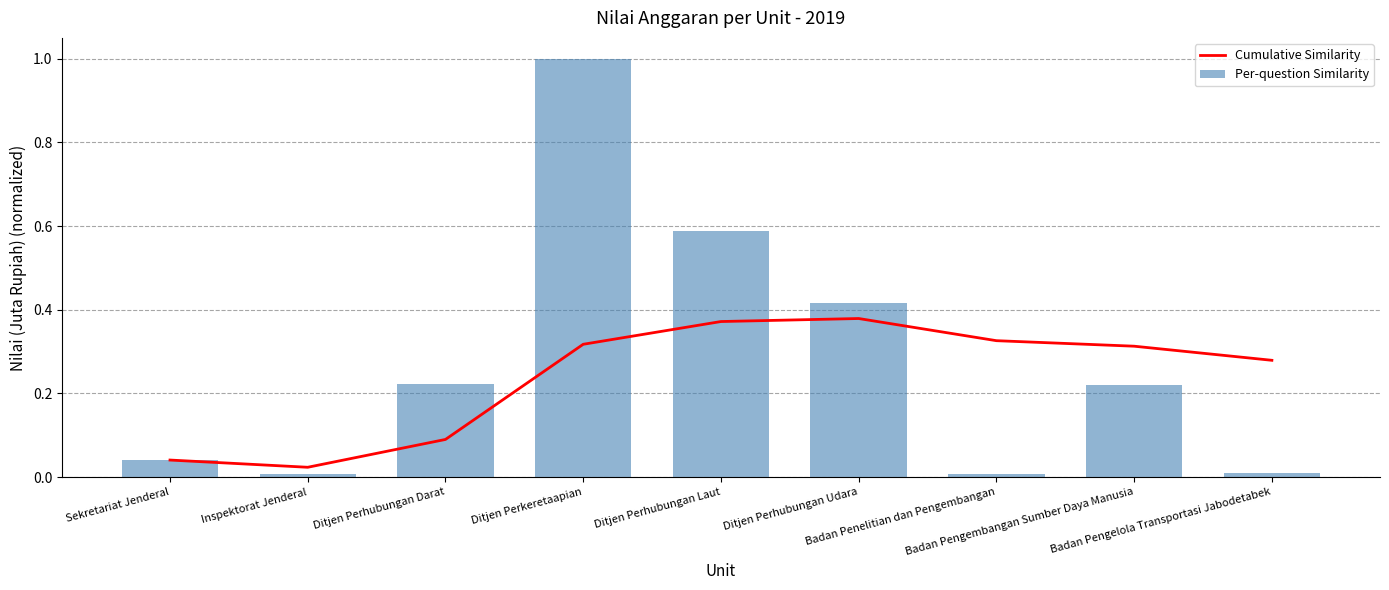

What is the sum of the Per-question Similarity values at Badan Pengelola Transportasi Jabodetabek and Ditjen Perhubungan Udara?

0.4